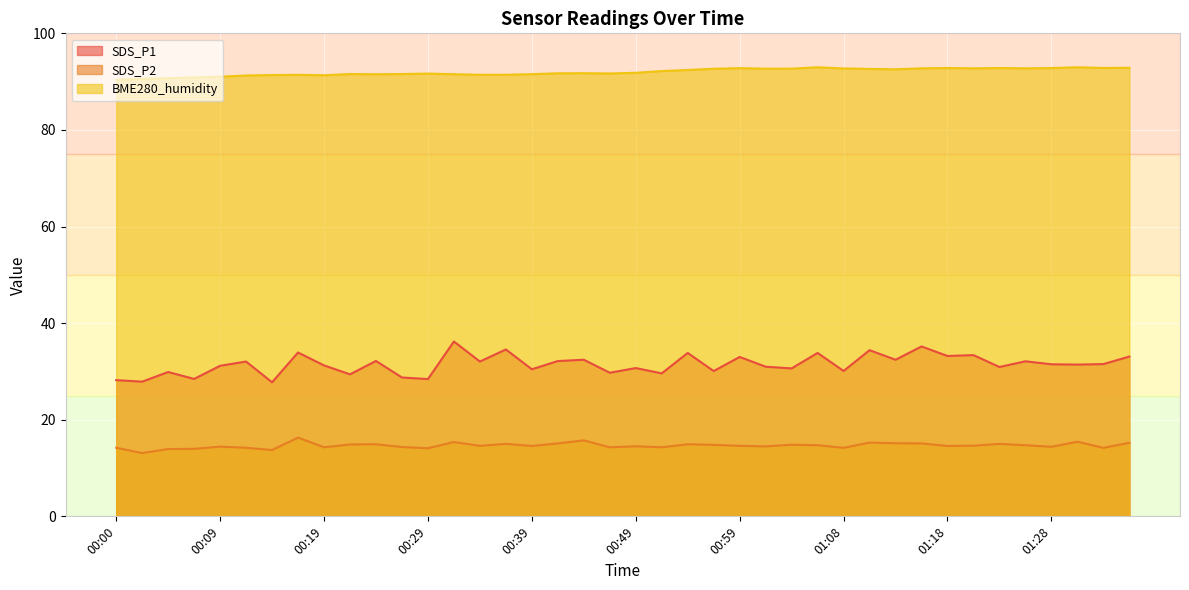

Is it true that SDS_P2 equals 21.2 at 00:36?

False